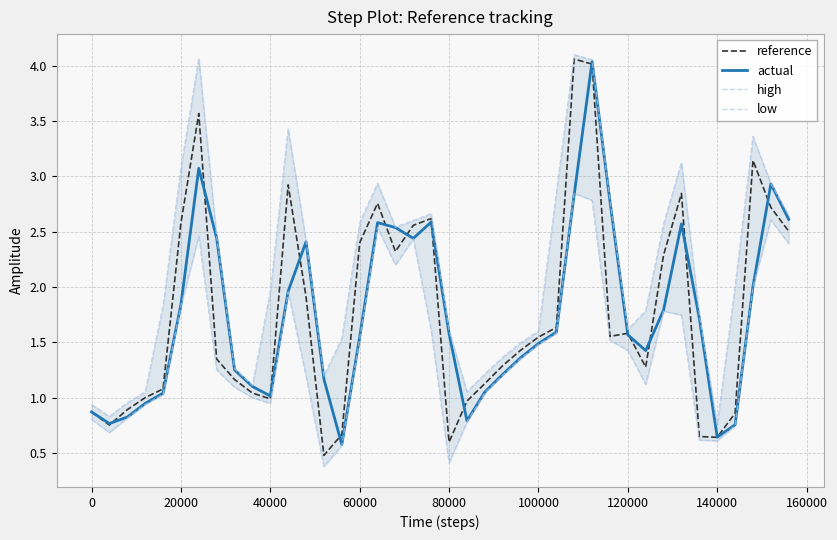

Reading right to left, list all the values displayed in this chart.

reference: 2.5	2.7	3.1	0.9	0.6	0.6	2.8	2.3	1.3	1.6	1.6	4.0	4.1	1.6	1.5	1.4	1.3	1.1	1.0	0.6	2.6	2.6	2.3	2.8	2.4	0.7	0.5	1.9	2.9	1.0	1.0	1.2	1.3	3.6	2.6	1.1	1.0	0.9	0.8	0.9
actual: 2.6	2.9	2.0	0.8	0.6	1.7	2.6	1.8	1.4	1.6	2.8	4.0	2.8	1.6	1.5	1.4	1.2	1.1	0.8	1.6	2.6	2.4	2.5	2.6	1.5	0.6	1.2	2.4	2.0	1.0	1.1	1.3	2.4	3.1	1.8	1.0	0.9	0.8	0.8	0.9
high: 2.6	2.9	3.4	2.0	0.8	1.7	3.1	2.6	1.8	1.6	2.8	4.1	4.1	2.8	1.6	1.5	1.4	1.2	1.1	1.6	2.7	2.6	2.5	2.9	2.6	1.5	1.2	2.4	3.4	2.0	1.1	1.3	2.5	4.1	3.1	1.8	1.1	1.0	0.8	0.9
low: 2.4	2.6	2.0	0.7	0.6	0.6	1.7	1.8	1.1	1.4	1.5	2.8	2.8	1.6	1.5	1.4	1.2	1.0	0.8	0.4	1.6	2.4	2.2	2.5	1.5	0.6	0.4	1.2	2.0	0.9	1.0	1.1	1.3	2.5	1.8	1.0	0.9	0.8	0.7	0.8